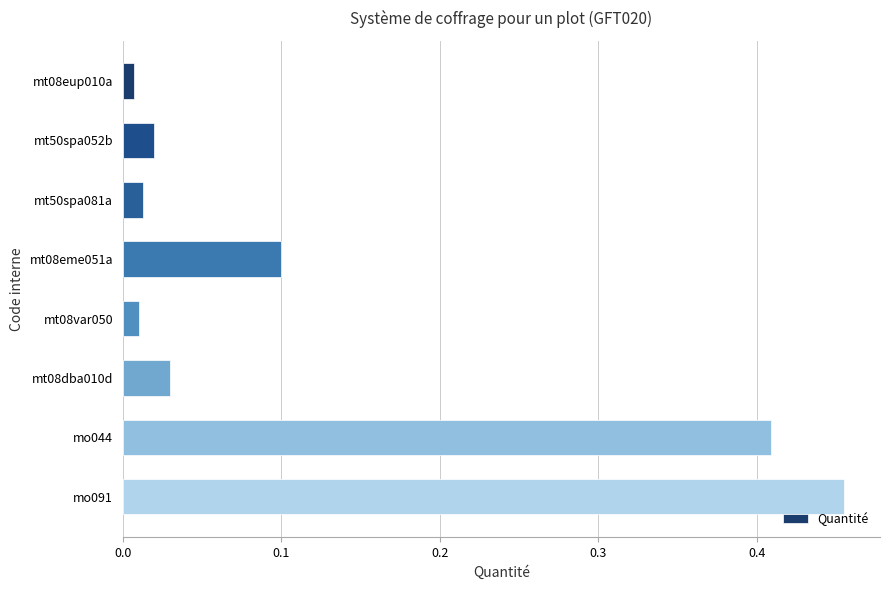

True or false: the data shows 0.1 at mo091.

False